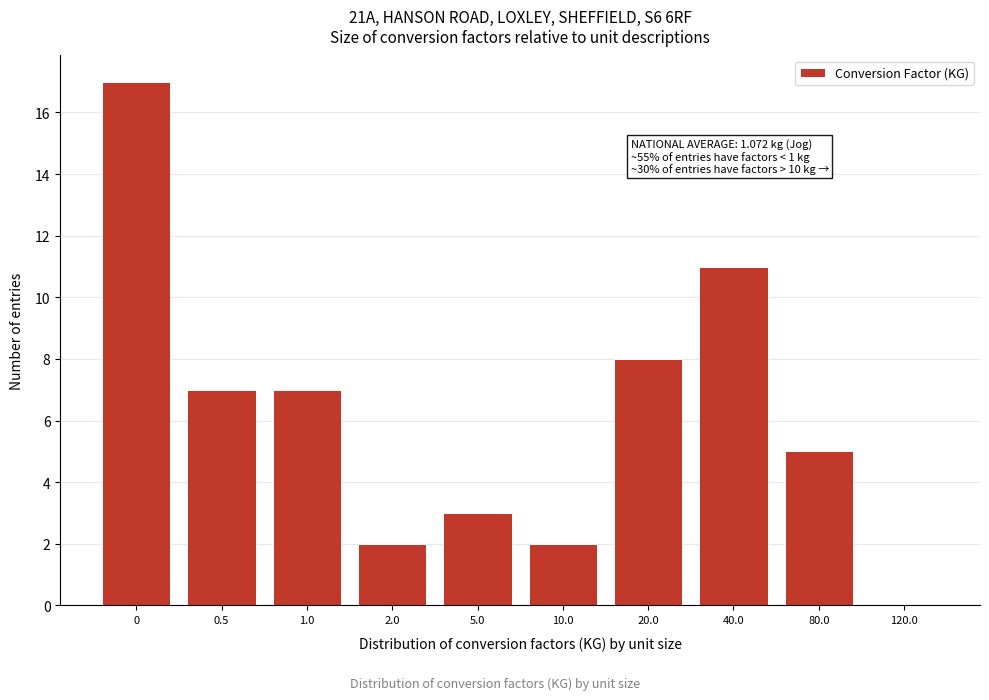

Reading right to left, transcribe all the data shown in this chart.

120.0=0	80.0=5	40.0=11	20.0=8	10.0=2	5.0=3	2.0=2	1.0=7	0.5=7	0=17